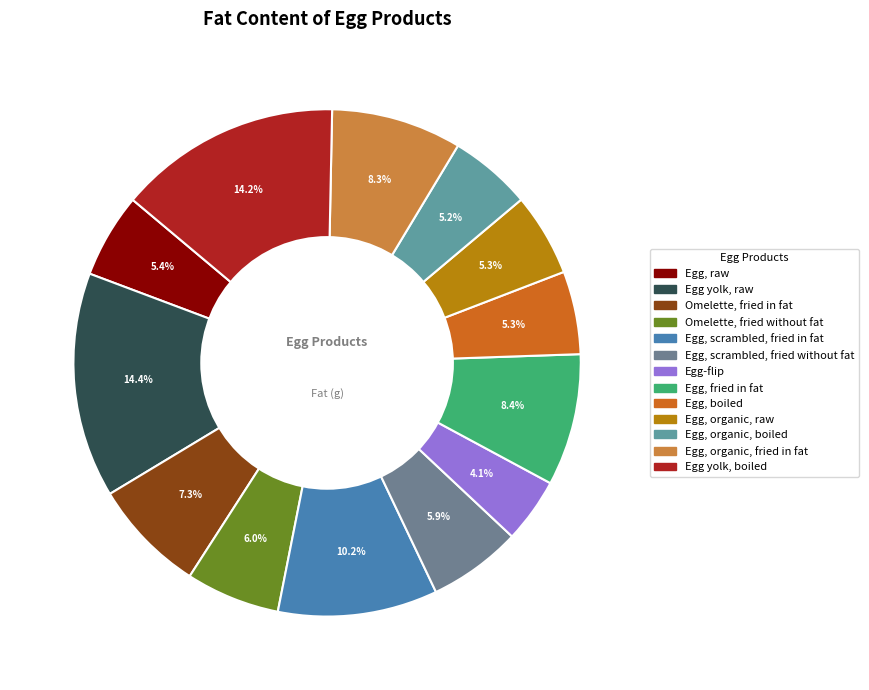

To the nearest percent, what is the average slice percentage?

8%